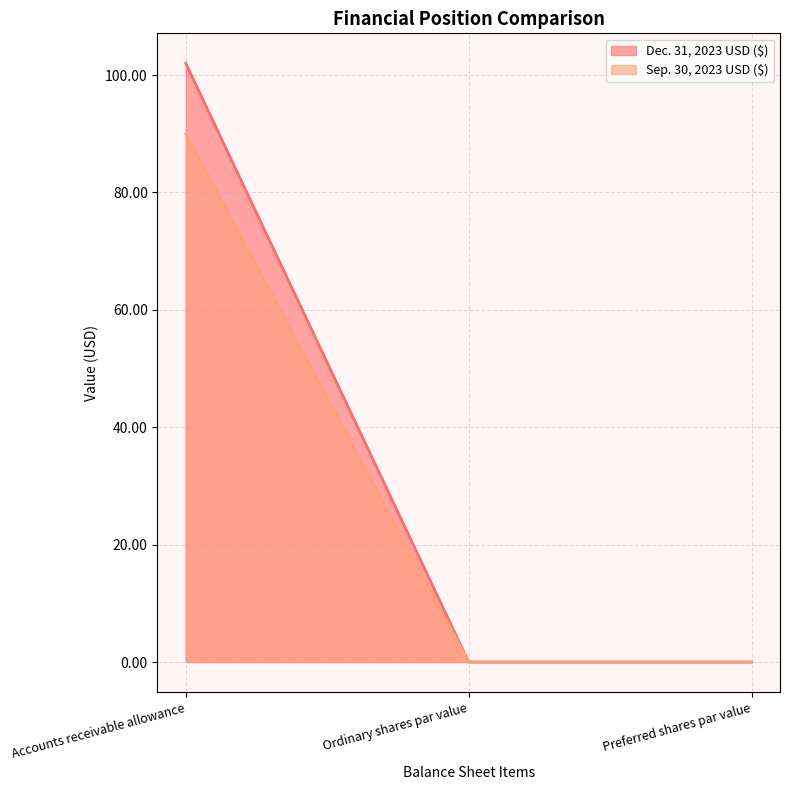

The Sep. 30, 2023 USD ($) series shows 0.0 at Preferred shares par value. True or false?

True